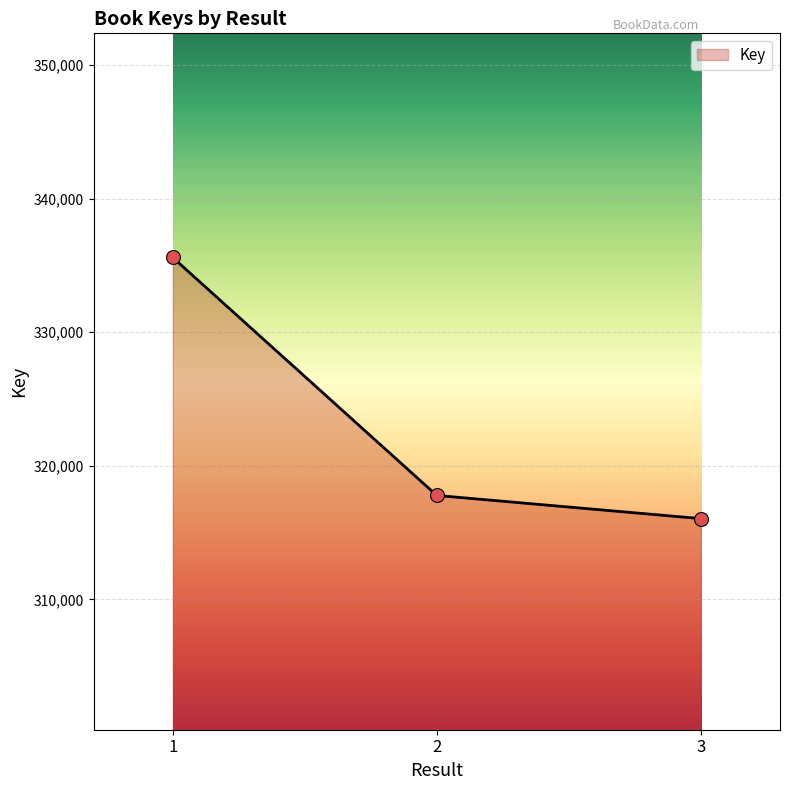

Approximately how many times larger is the value at 1 compared to 3?

1.1